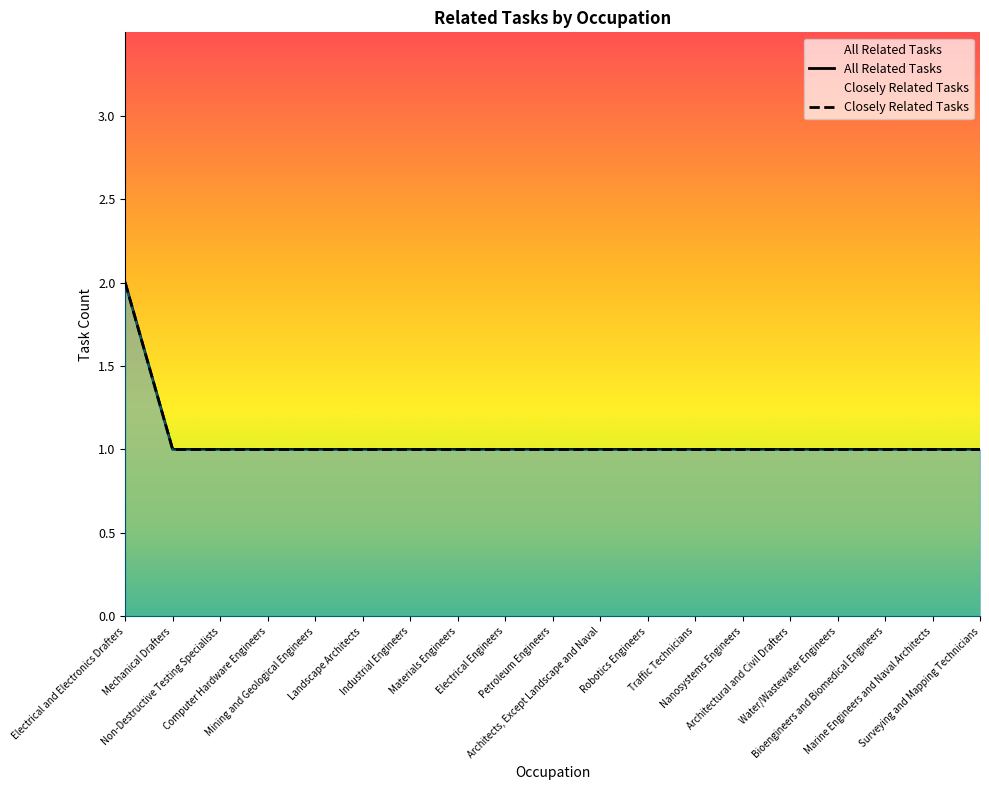

How many values in the Closely Related Tasks series exceed 1?

1